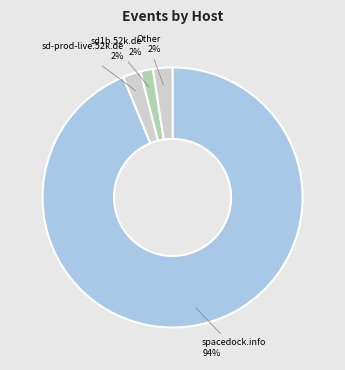

To the nearest percent, what is the difference between the largest and smallest slice percentages?

92%